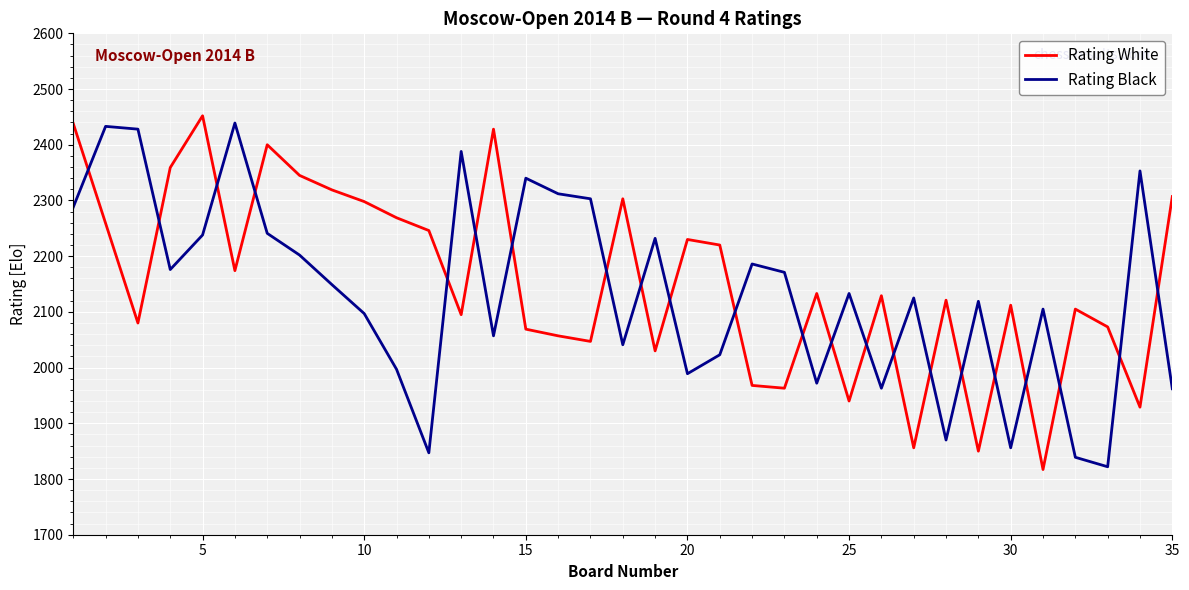

How many times do Rating White and Rating Black cross each other?

22